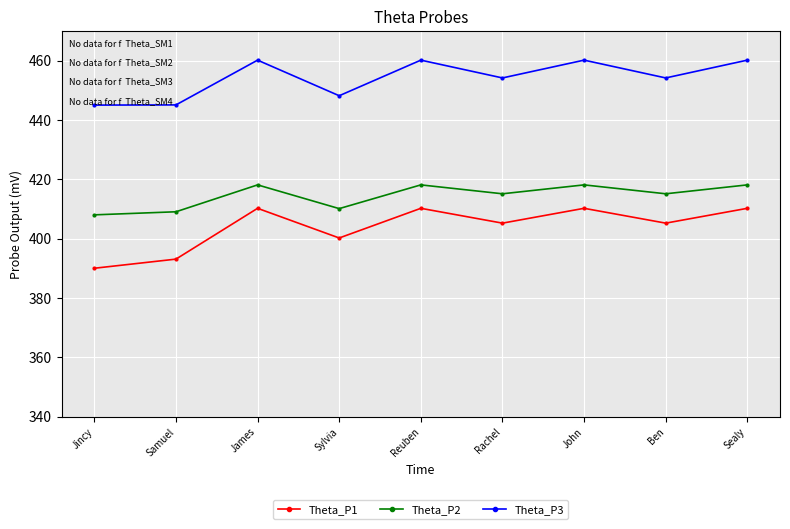

True or false: Theta_P1 and Theta_P3 cross at least once.

False